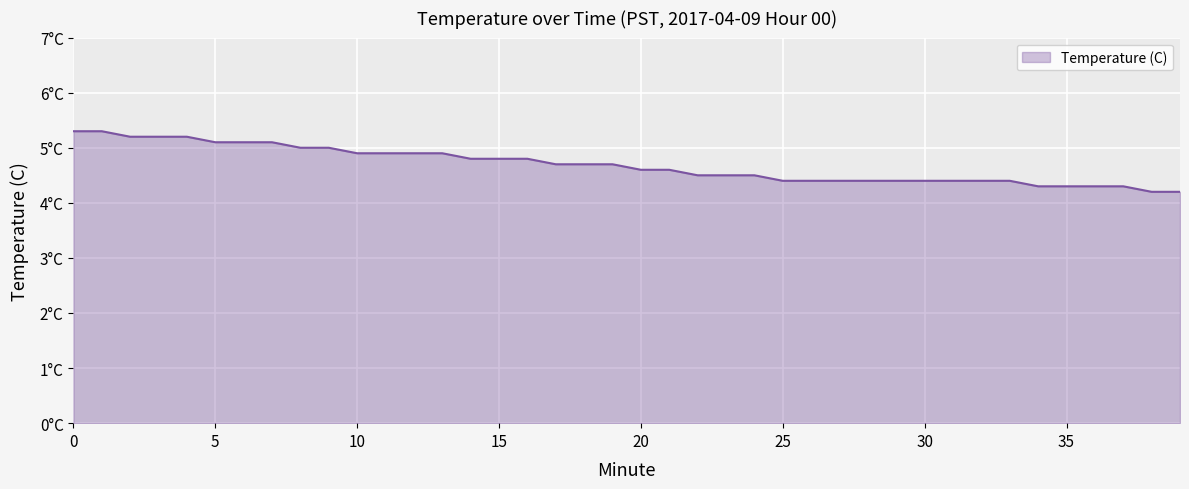

At which label is the value closest to 4?

38